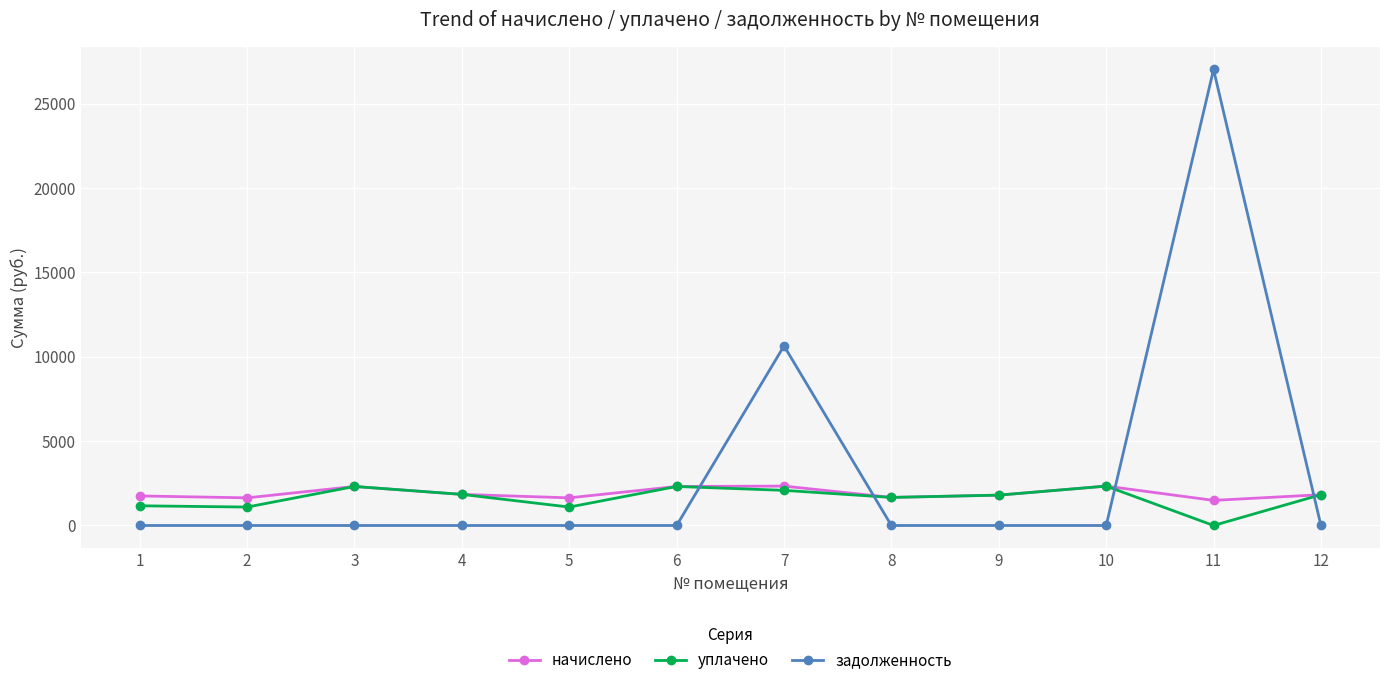

What is the value of the начислено point at the 12th from the left?

1825.7